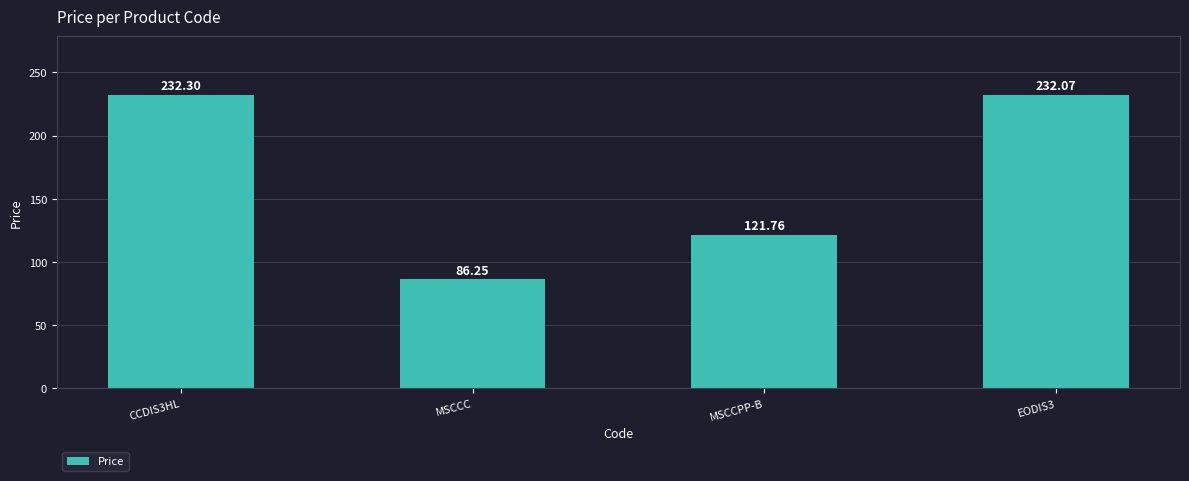

Rank the categories by value from lowest to highest.

MSCCC, MSCCPP-B, EODIS3, CCDIS3HL